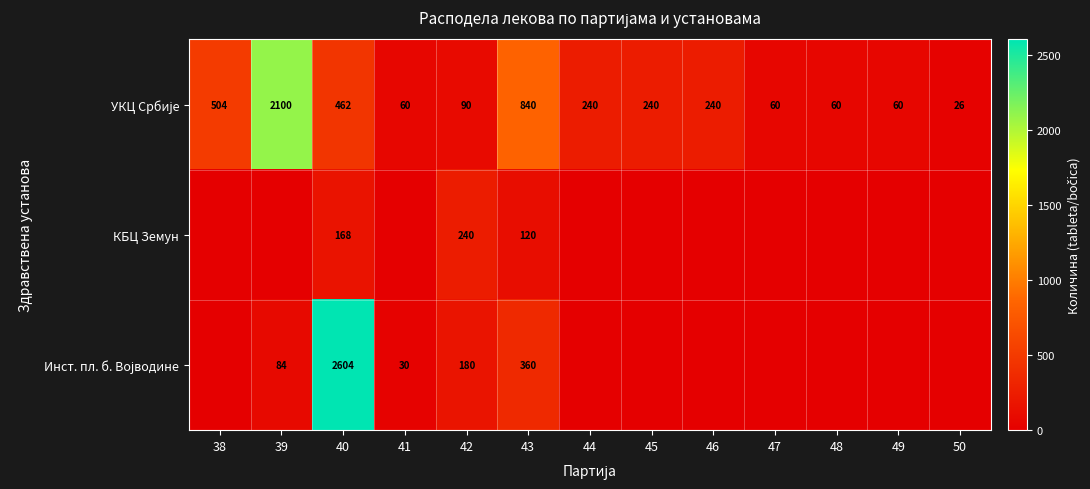

At how many categories does at least one series exceed 2129?

1